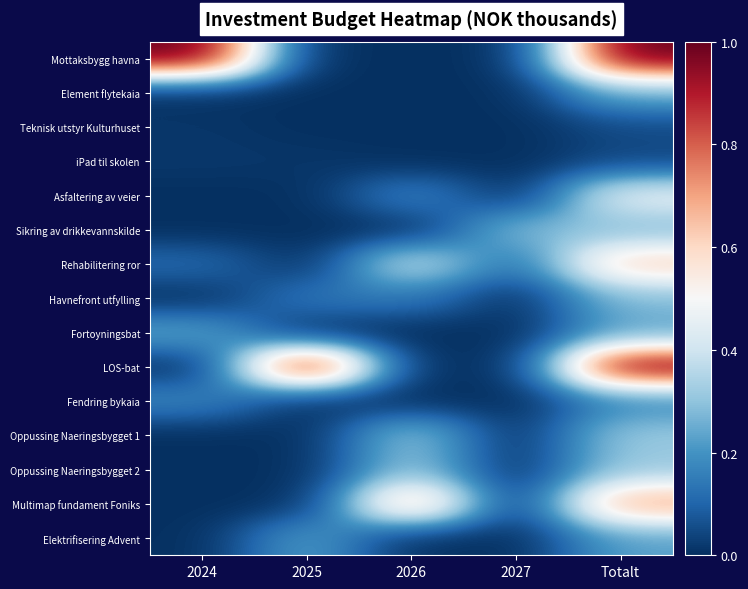

Which category has the highest value across all series?

2024